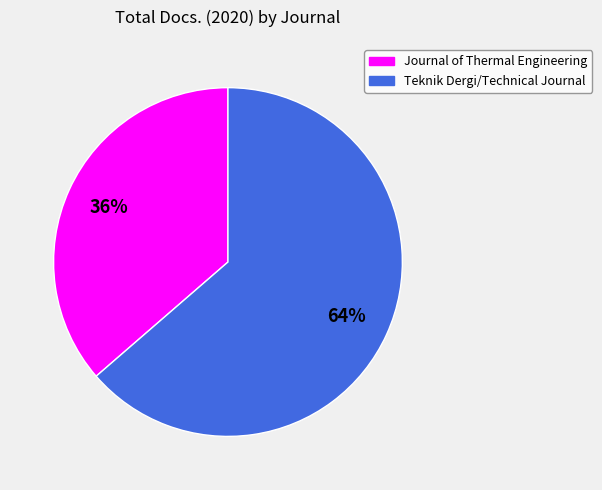

Is the sum of Journal of Thermal Engineering and Teknik Dergi/Technical Journal greater than half?

Yes